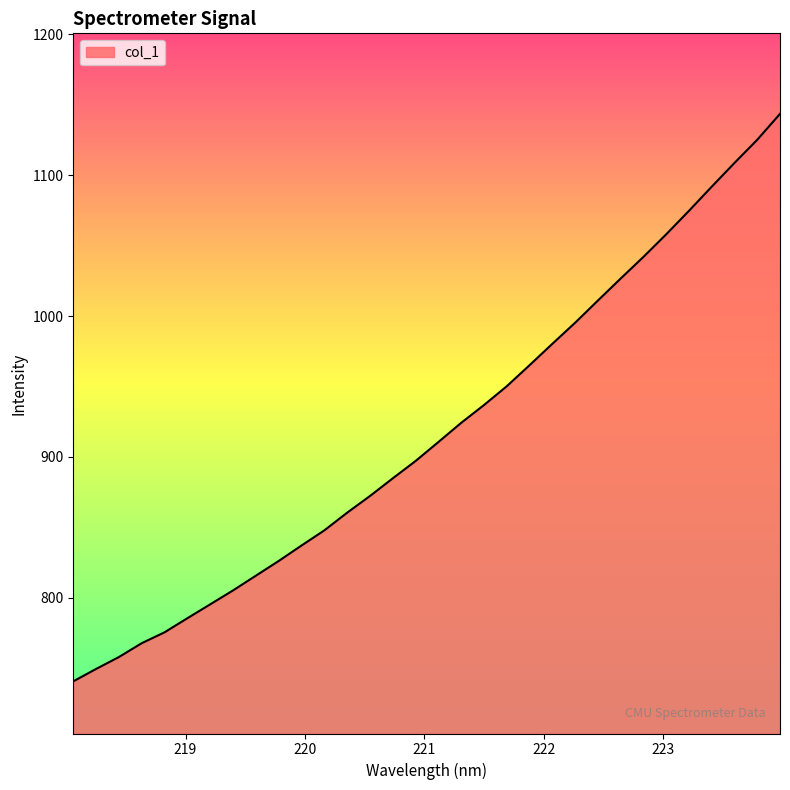

What is the greatest value displayed?

1143.6